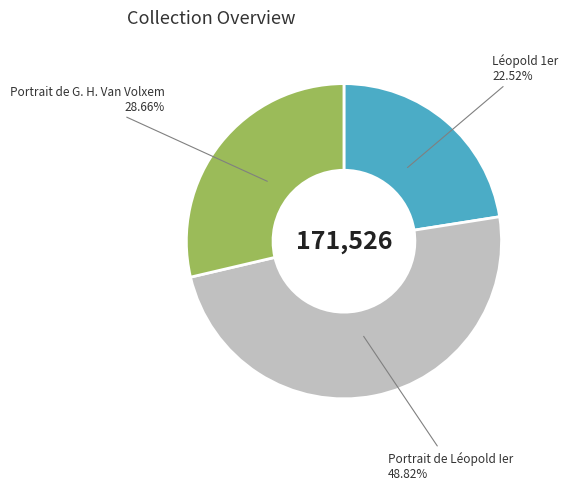

Is there any slice that represents more than half of the pie?

No